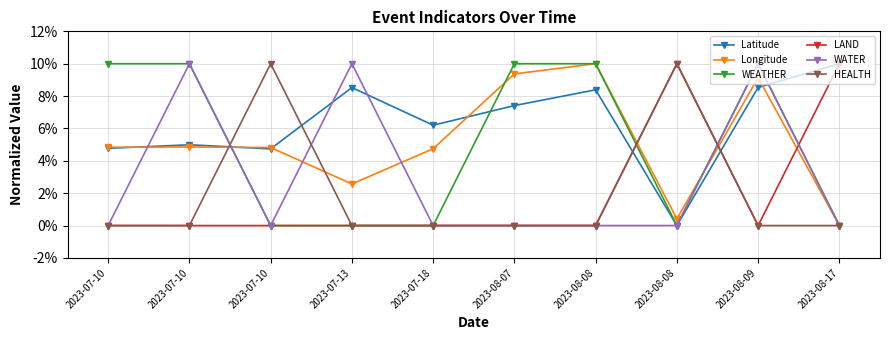

In Longitude, how many points are higher than both neighbors (excluding endpoints)?

3